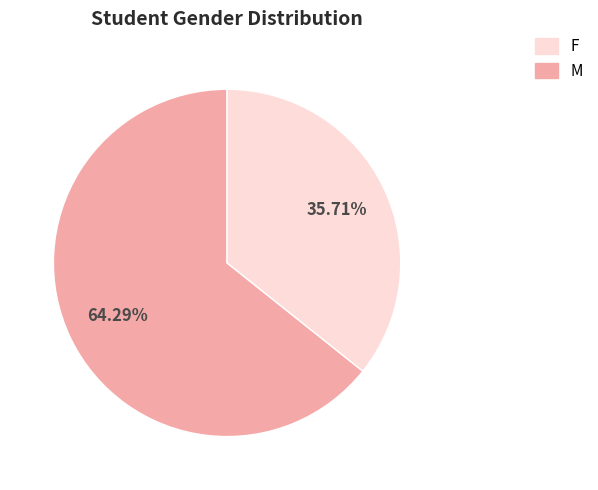

Does any single category account for the majority?

Yes